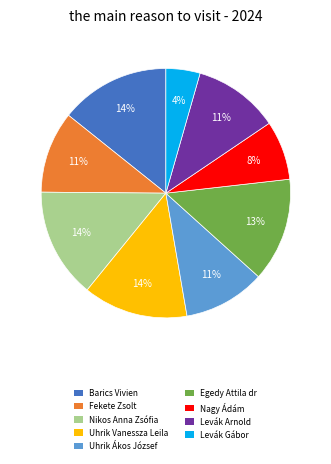

To the nearest percent, what is the average slice percentage?

11%